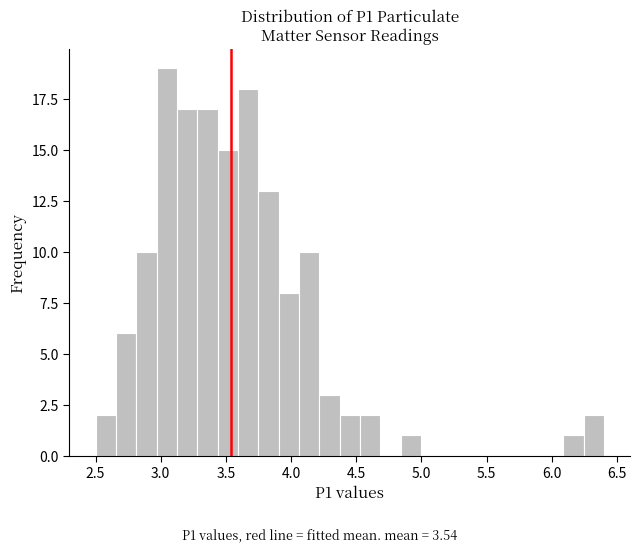

Read against the x-axis, roughly where is the centre of the tallest bar?

3.05